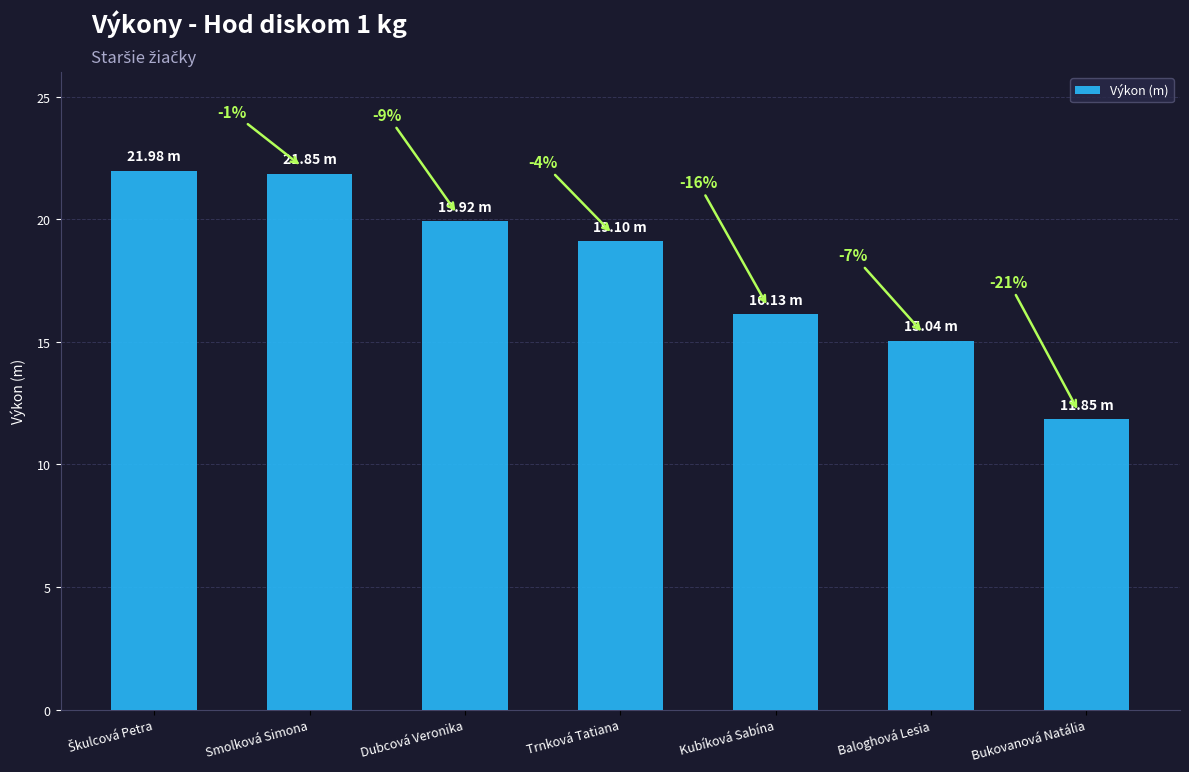

Approximately how many times larger is the value at Kubíková Sabína compared to Bukovanová Natália?

1.4